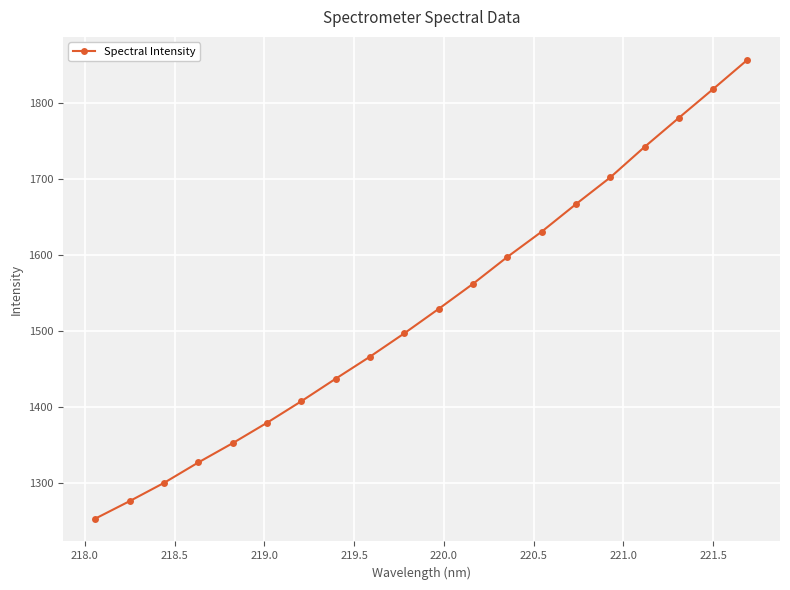

What is the minimum value shown in the chart?

1252.7